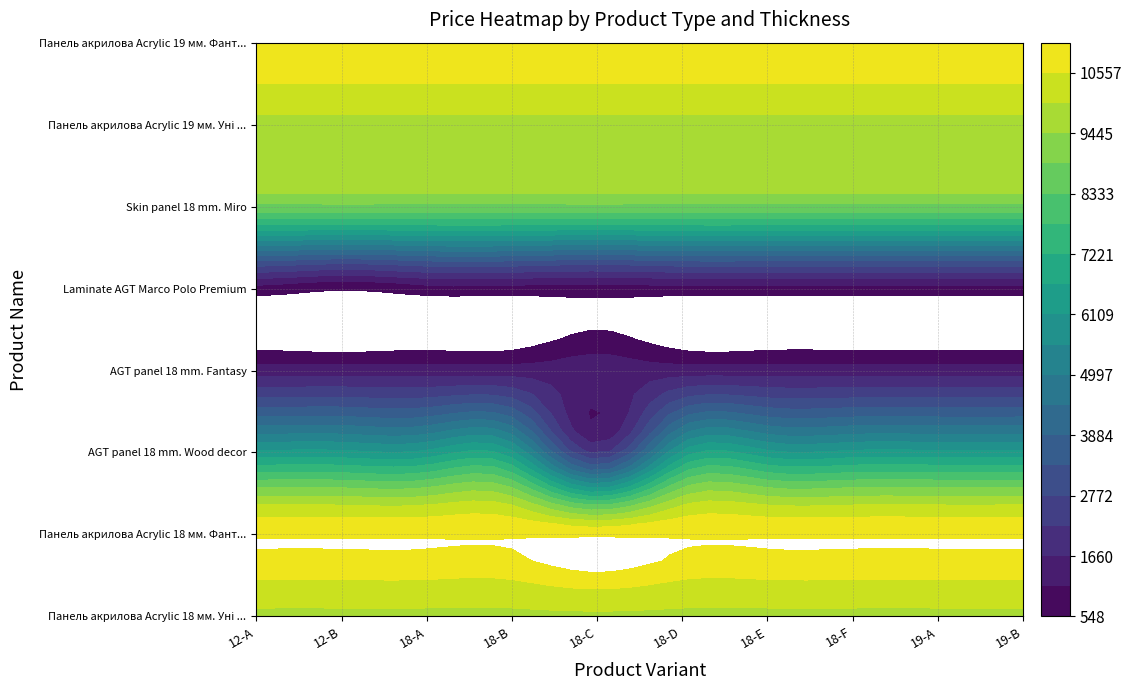

List the series in order of their peak value, highest first.

Панель акрилова Acrylic 18 мм. Фантазія, Панель акрилова Acrylic 19 мм. Фантазія, Панель акрилова Acrylic 18 мм. Уні плюс, Панель акрилова Acrylic 19 мм. Уні плюс, Skin panel 18 mm. Miro, AGT panel 18 mm. Wood decor, AGT panel 18 mm. Fantasy, Laminate AGT Marco Polo Premium